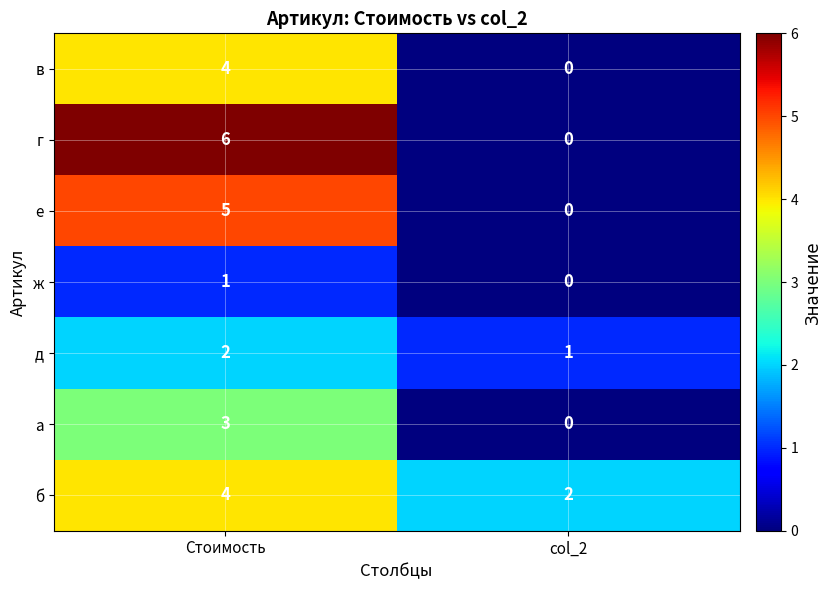

At which category does the chart reach its minimum across all series?

col_2